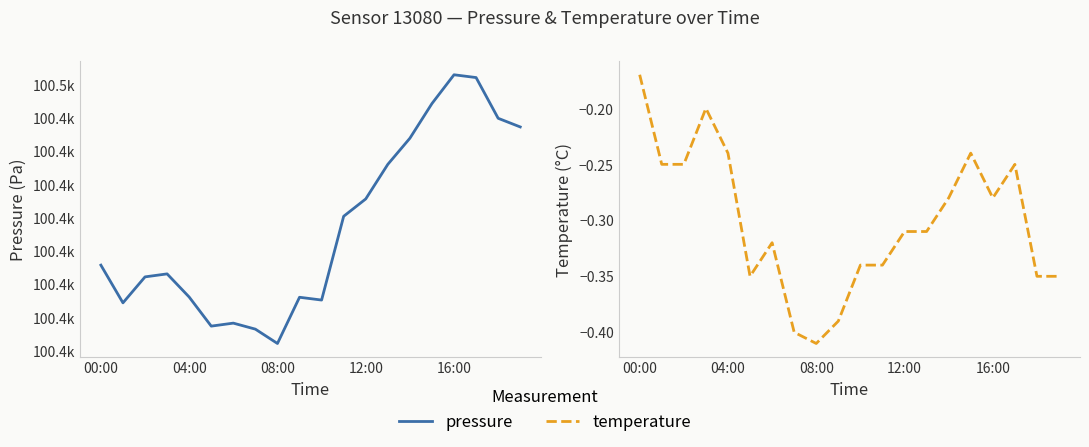

Is the value of pressure at 9 greater than the value of temperature at 08:00?

Yes